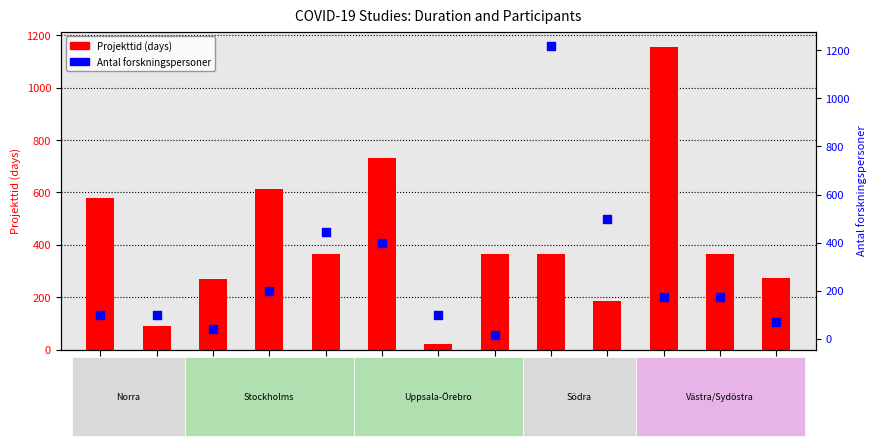

What are all the series names shown in the legend?

Projekttid (days), Antal forskningspersoner